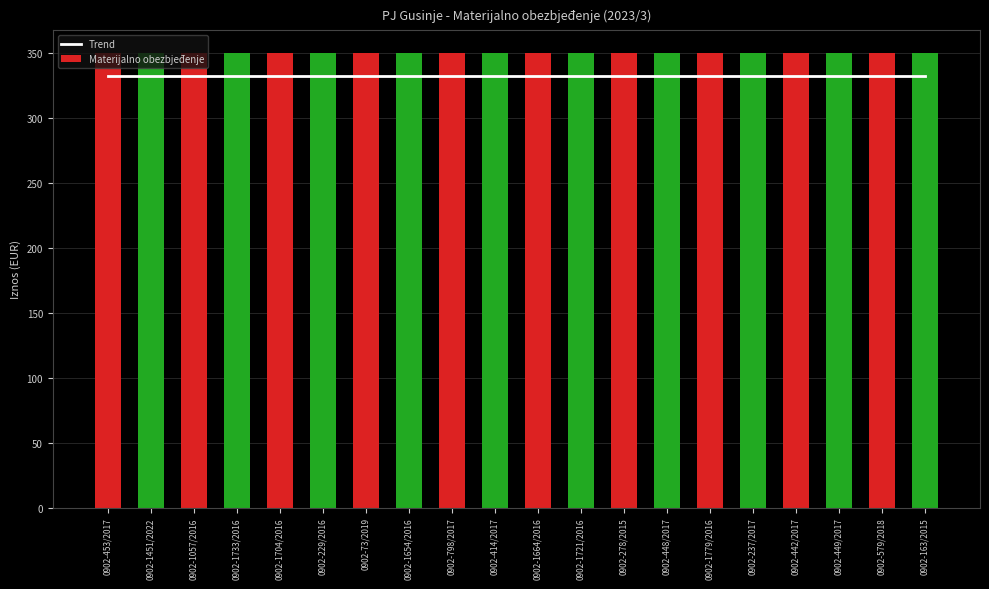

At 0902-1704/2016, list the series in order from largest to smallest.

Materijalno obezbjeđenje, Trend